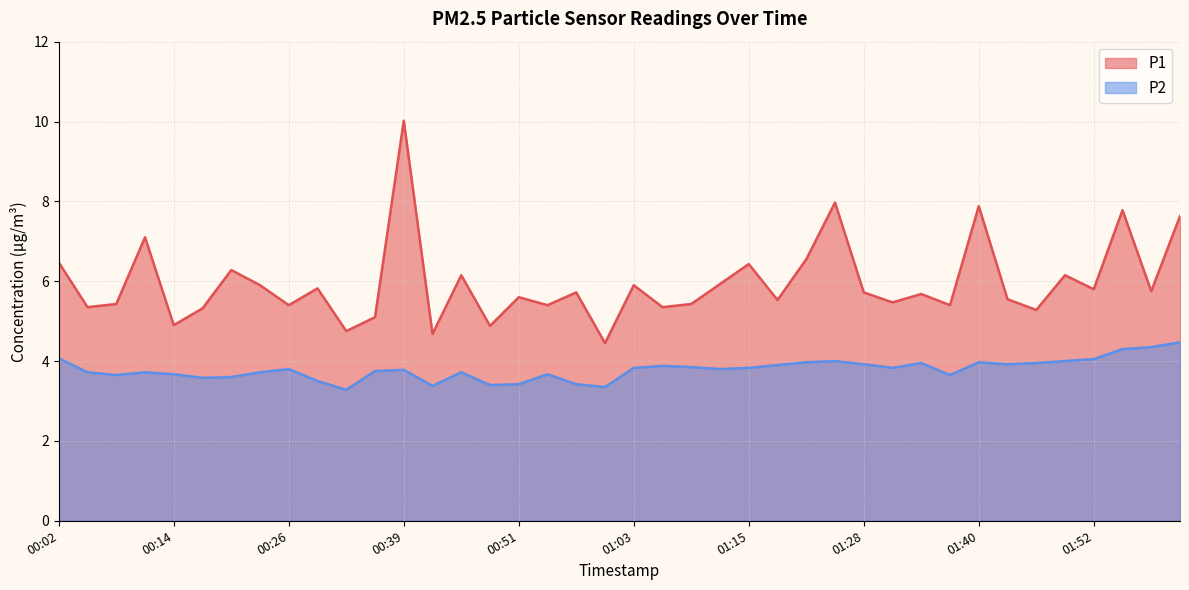

Reading right to left, what are all the values shown in this chart?

P1: 02:01=7.6	01:58=5.8	01:55=7.8	01:52=5.8	01:49=6.2	01:46=5.3	01:43=5.5	01:40=7.9	01:37=5.4	01:34=5.7	01:31=5.5	01:28=5.7	01:25=8.0	01:21=6.5	01:18=5.5	01:15=6.4	01:12=5.9	01:09=5.4	01:06=5.3	01:03=5.9	01:00=4.5	00:57=5.7	00:54=5.4	00:51=5.6	00:48=4.9	00:45=6.2	00:42=4.7	00:39=10.0	00:36=5.1	00:33=4.8	00:30=5.8	00:26=5.4	00:23=5.9	00:20=6.3	00:17=5.3	00:14=4.9	00:11=7.1	00:08=5.4	00:05=5.3	00:02=6.5
P2: 02:01=4.5	01:58=4.3	01:55=4.3	01:52=4.0	01:49=4.0	01:46=4.0	01:43=3.9	01:40=4.0	01:37=3.6	01:34=4.0	01:31=3.8	01:28=3.9	01:25=4.0	01:21=4.0	01:18=3.9	01:15=3.8	01:12=3.8	01:09=3.9	01:06=3.9	01:03=3.8	01:00=3.4	00:57=3.4	00:54=3.7	00:51=3.4	00:48=3.4	00:45=3.7	00:42=3.4	00:39=3.8	00:36=3.8	00:33=3.3	00:30=3.5	00:26=3.8	00:23=3.7	00:20=3.6	00:17=3.6	00:14=3.7	00:11=3.7	00:08=3.6	00:05=3.7	00:02=4.1